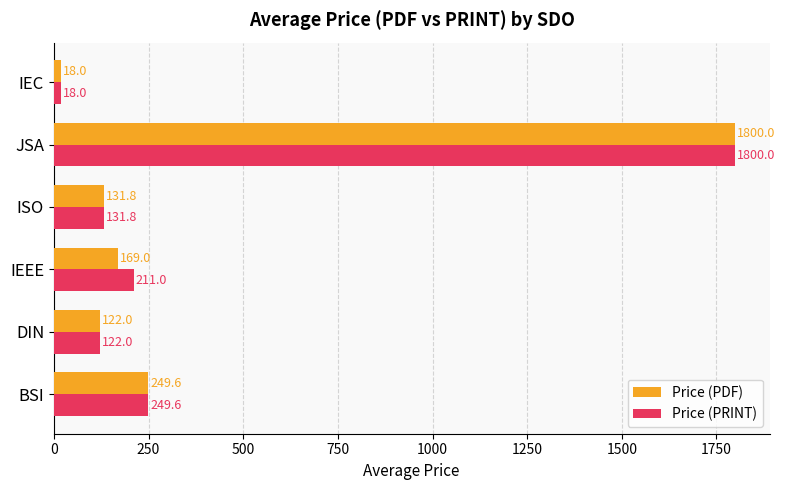

At which category is the sum across all series the highest?

JSA